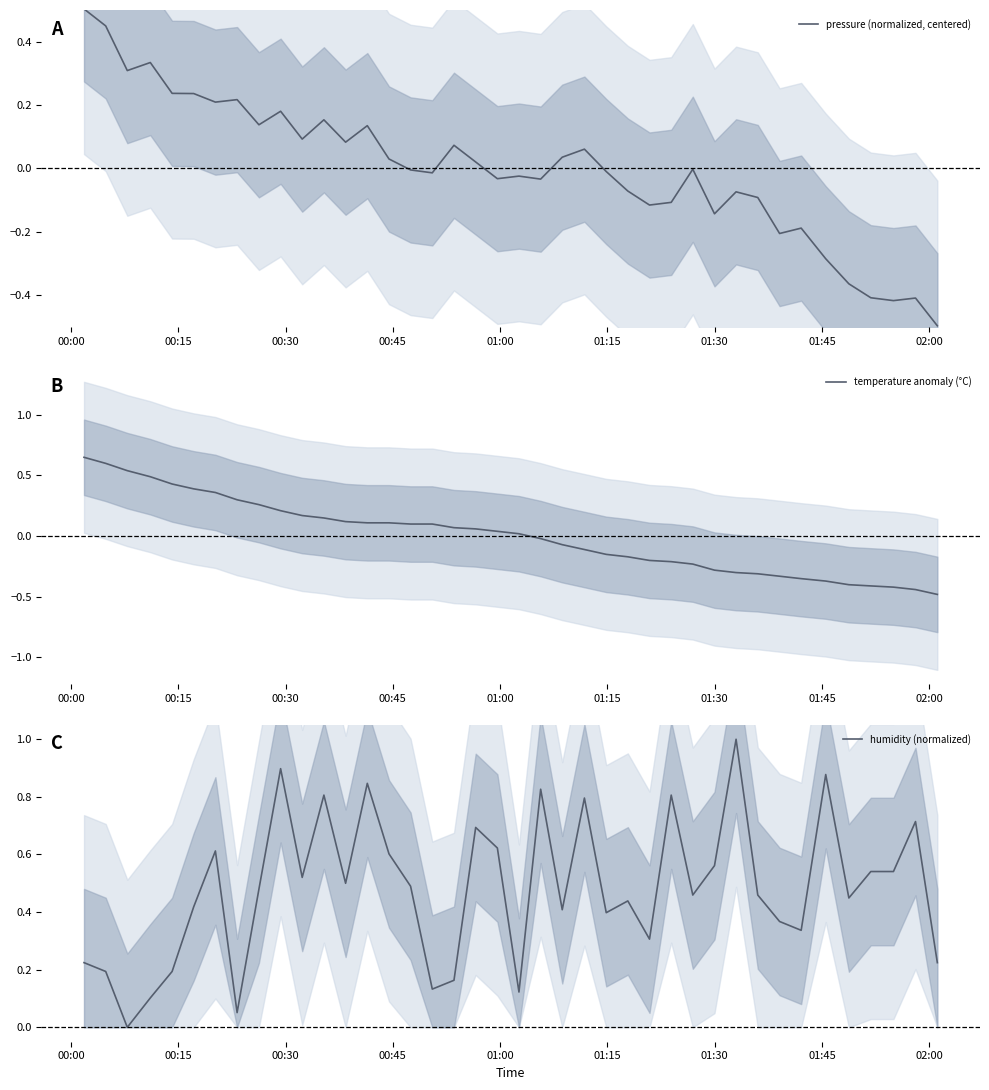

What are all the series names shown in the legend?

pressure (normalized, centered), temperature anomaly (°C), humidity (normalized)